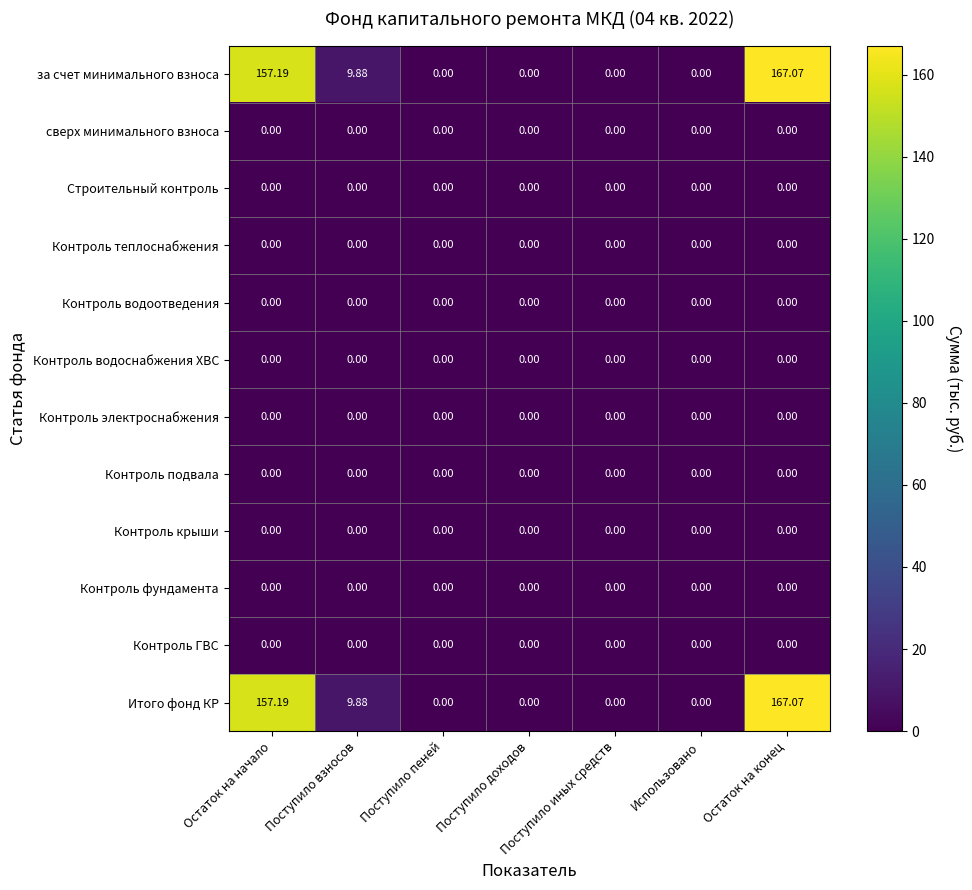

At which category is the sum across all series the highest?

Остаток на конец